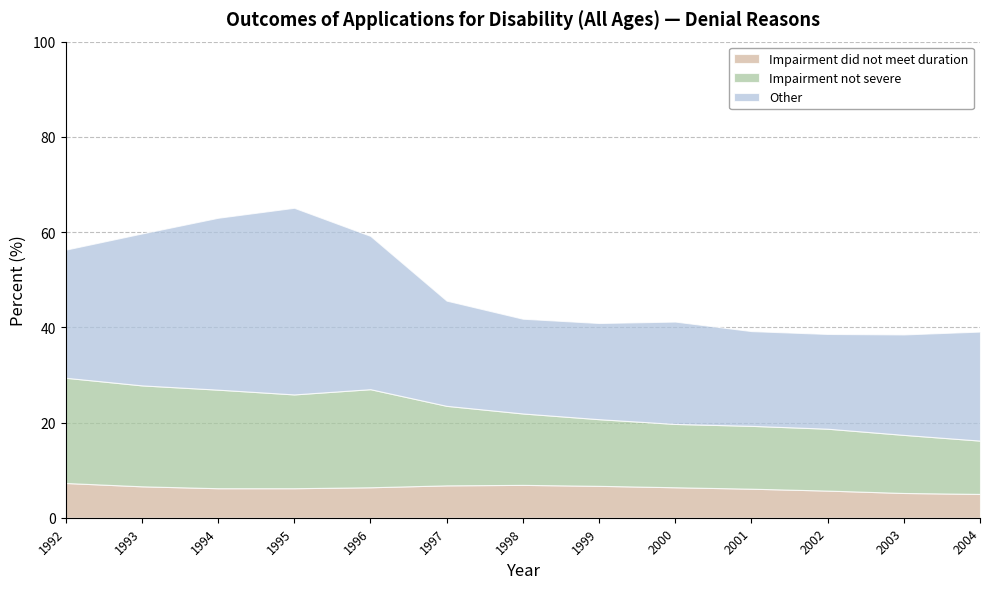

What is the difference between the maximum and second lowest values in the Other series?

19.3